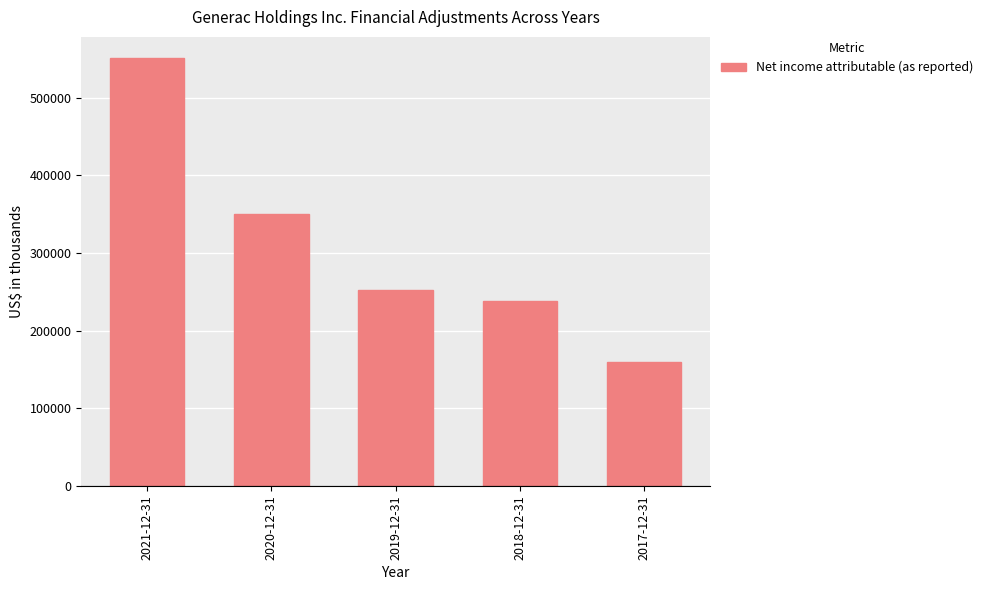

True or false: the data shows 417639 at 2018-12-31.

False